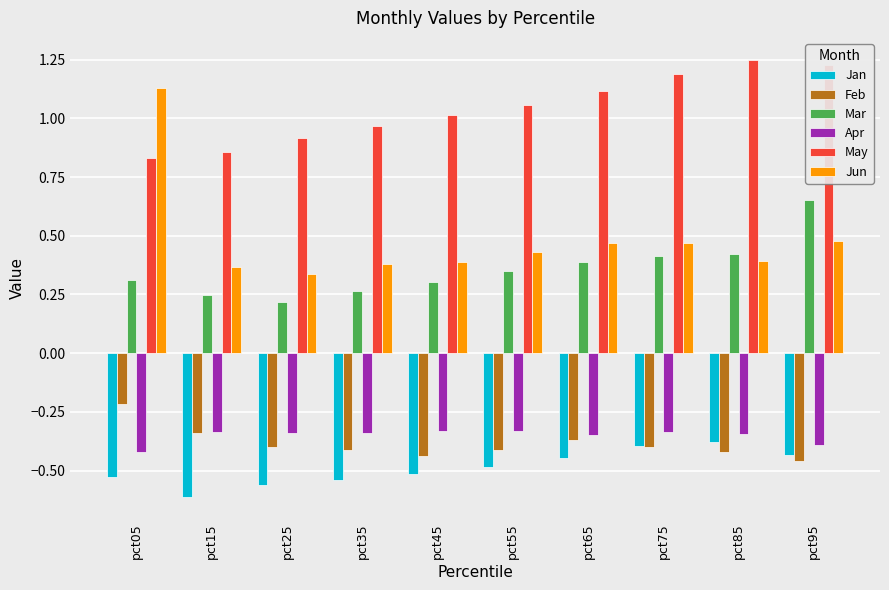

Rank the series by their maximum value, from lowest to highest.

Jan, Apr, Feb, Mar, Jun, May